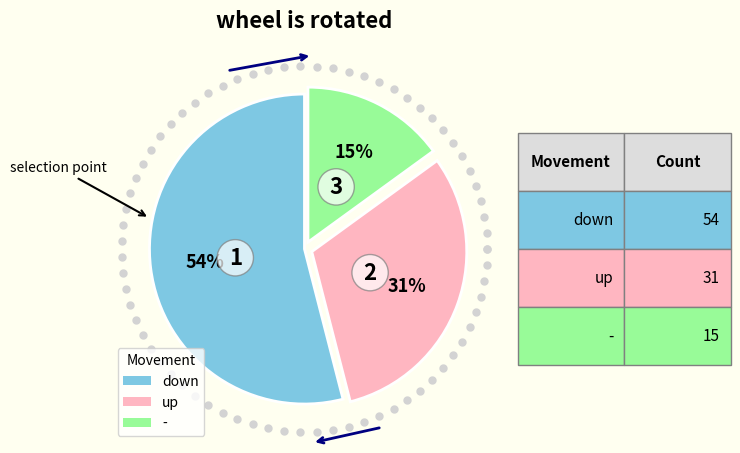

To the nearest percent, what percentage of the pie is down?

54%